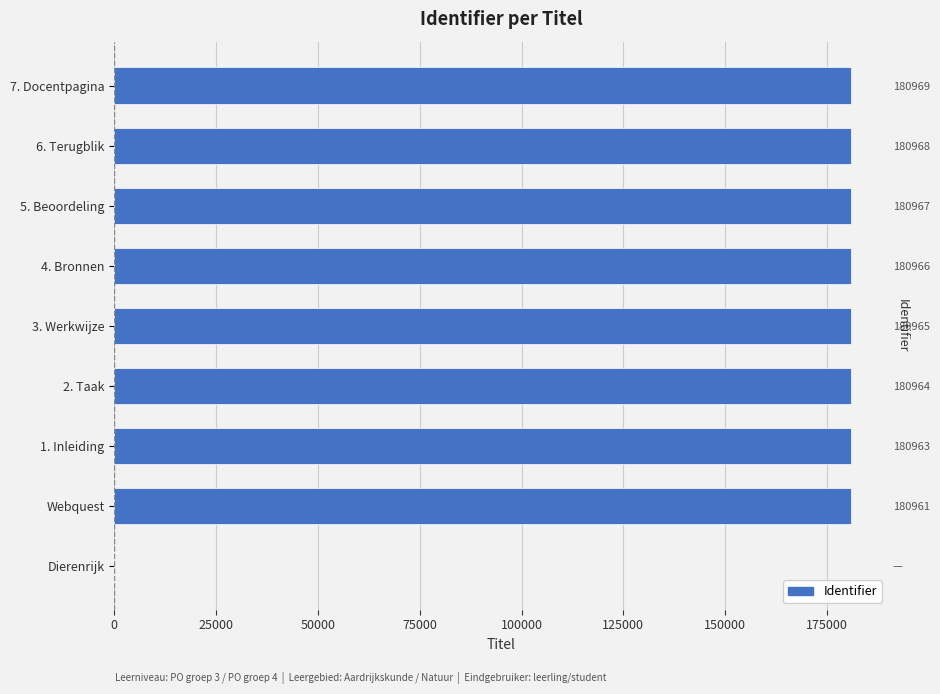

The chart shows a value of 90300 at 3. Werkwijze. True or false?

False